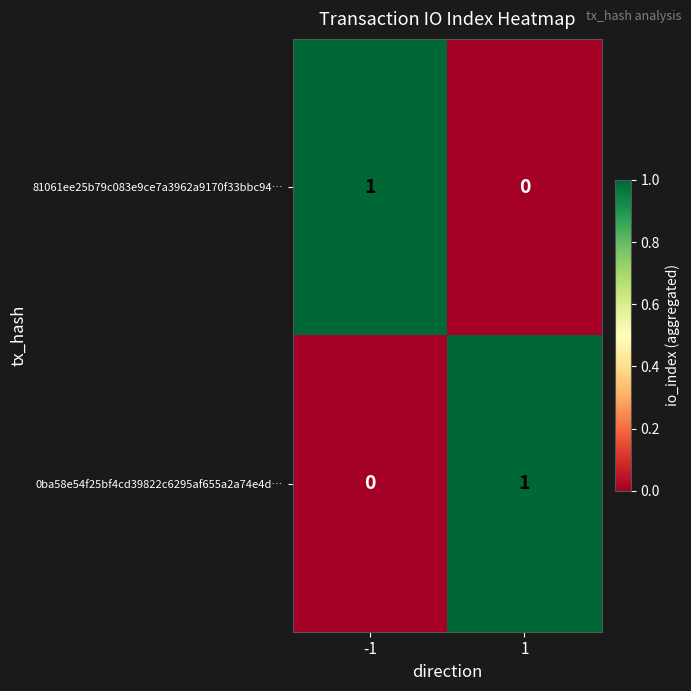

The 81061ee25b79c083e9ce7a3962a9170f33bbc94… series shows 0 at 1. True or false?

True